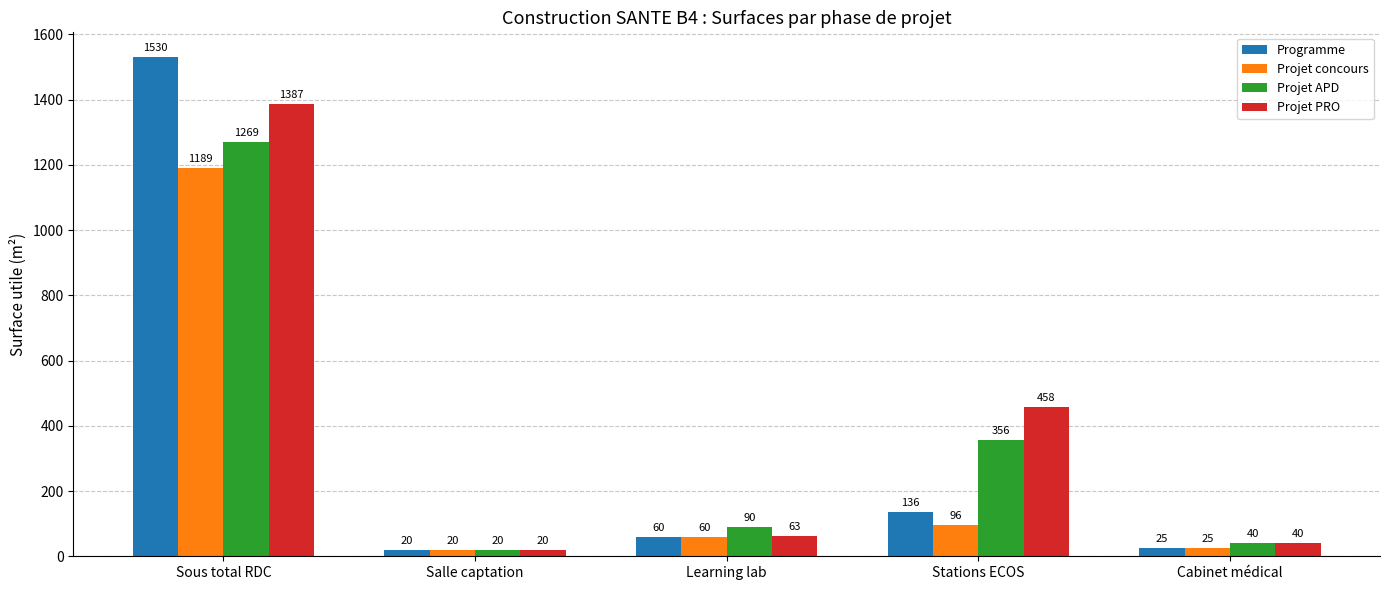

What is the sum of all Projet concours values?

1390